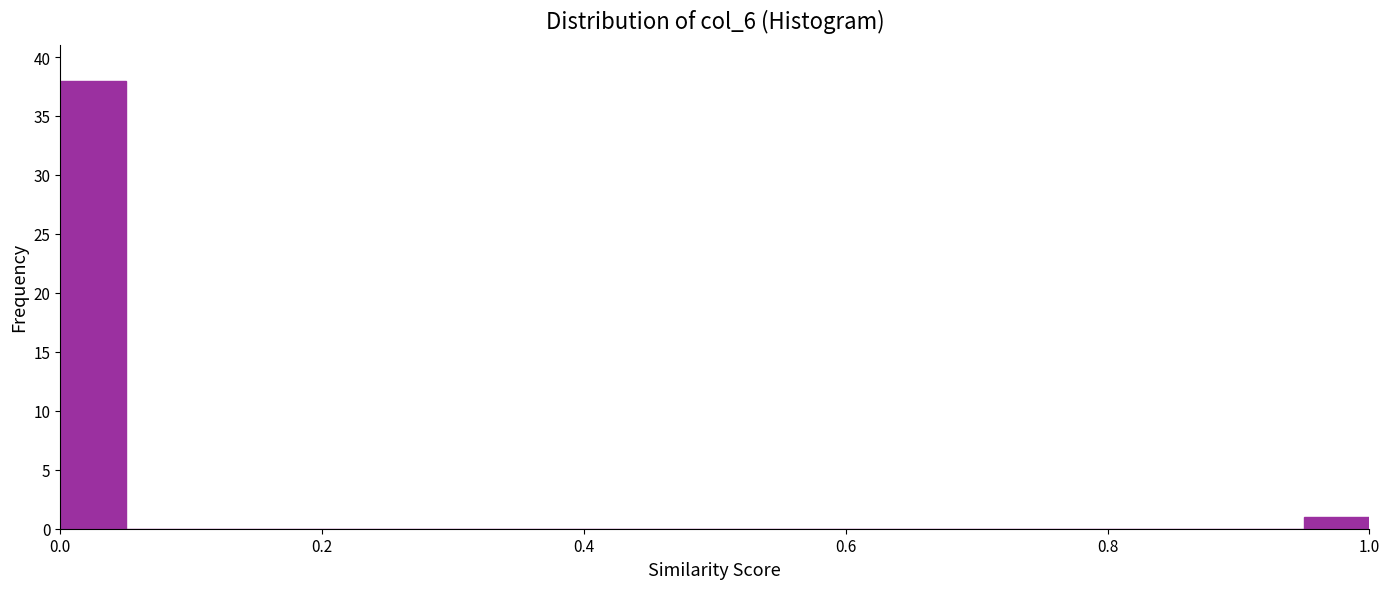

Around what value on the x-axis is the tallest bar? Give the approximate position of its centre, as read against the axis.

0.02